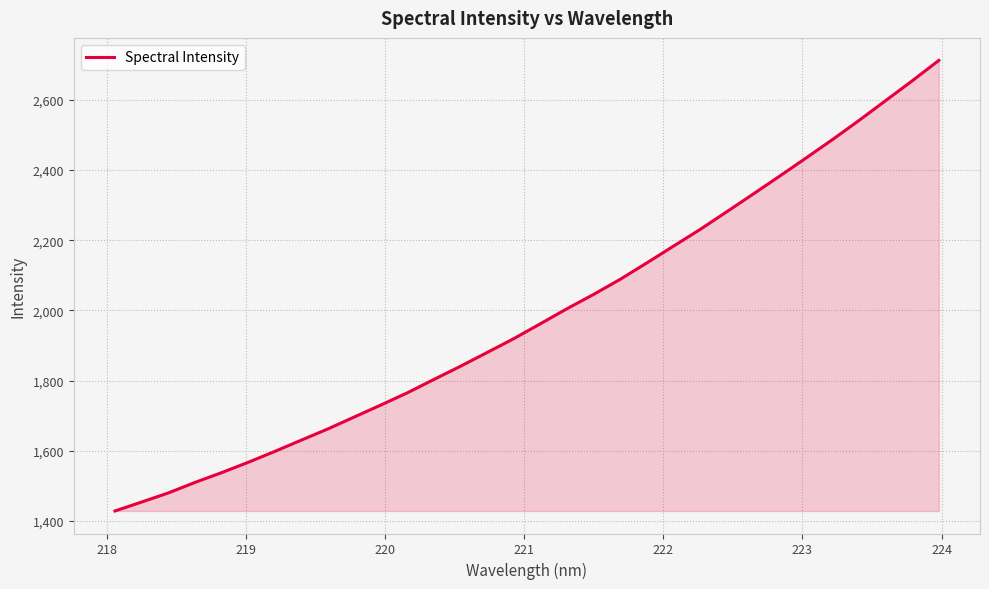

What is the difference between the second highest and second lowest values?

1200.5